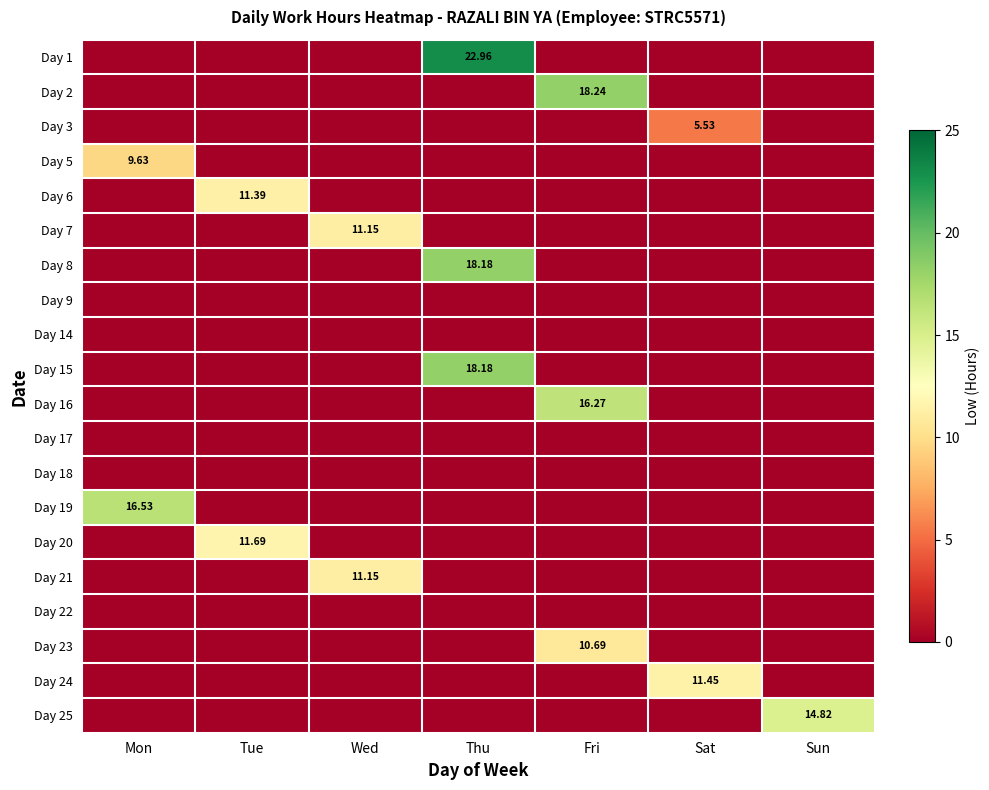

What is the maximum value shown in the chart?

23.0